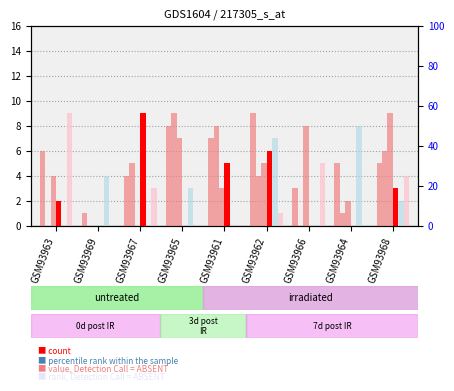

At GSM93968, list the series in order from largest to smallest.

col_9, col_6, col_4, col_3, col_5, col_8